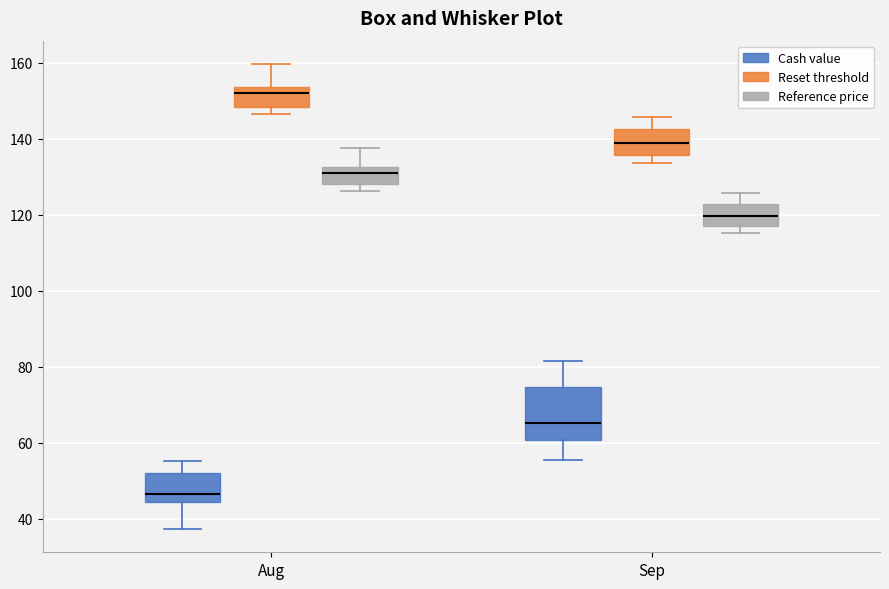

Which box has the highest median line?

Aug (Reset threshold)